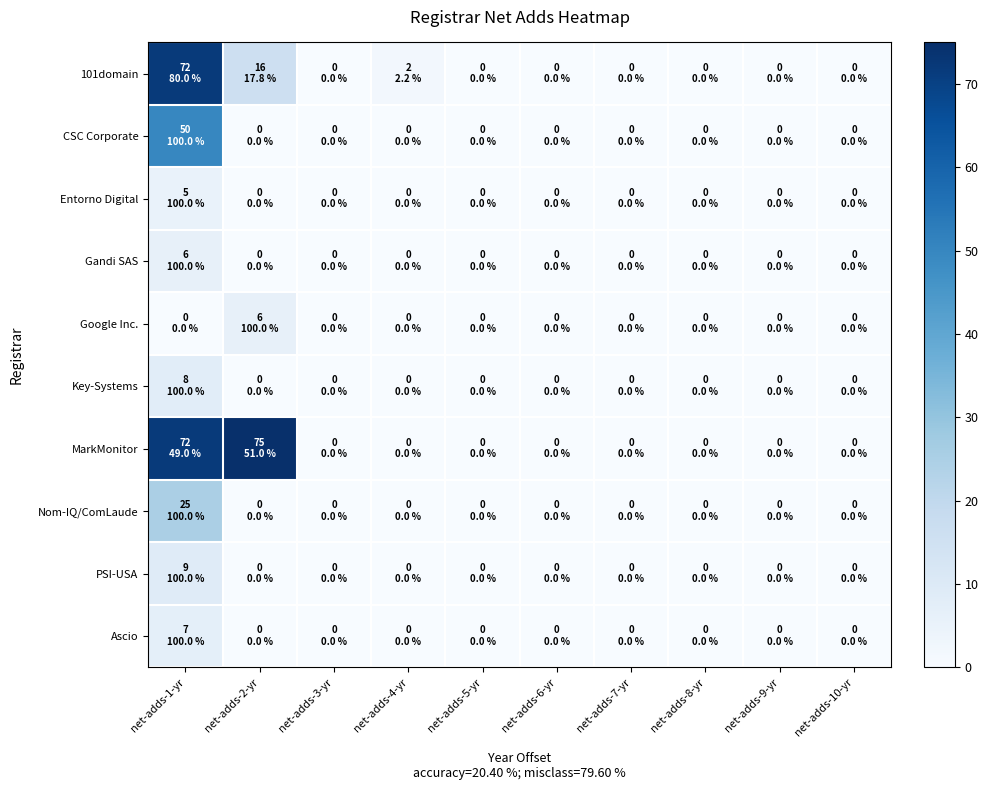

Reading left to right, what are all the values shown in this chart?

101domain: net-adds-1-yr=72	net-adds-2-yr=16	net-adds-3-yr=0	net-adds-4-yr=2	net-adds-5-yr=0	net-adds-6-yr=0	net-adds-7-yr=0	net-adds-8-yr=0	net-adds-9-yr=0	net-adds-10-yr=0
CSC Corporate: net-adds-1-yr=50	net-adds-2-yr=0	net-adds-3-yr=0	net-adds-4-yr=0	net-adds-5-yr=0	net-adds-6-yr=0	net-adds-7-yr=0	net-adds-8-yr=0	net-adds-9-yr=0	net-adds-10-yr=0
Entorno Digital: net-adds-1-yr=5	net-adds-2-yr=0	net-adds-3-yr=0	net-adds-4-yr=0	net-adds-5-yr=0	net-adds-6-yr=0	net-adds-7-yr=0	net-adds-8-yr=0	net-adds-9-yr=0	net-adds-10-yr=0
Gandi SAS: net-adds-1-yr=6	net-adds-2-yr=0	net-adds-3-yr=0	net-adds-4-yr=0	net-adds-5-yr=0	net-adds-6-yr=0	net-adds-7-yr=0	net-adds-8-yr=0	net-adds-9-yr=0	net-adds-10-yr=0
Google Inc.: net-adds-1-yr=0	net-adds-2-yr=6	net-adds-3-yr=0	net-adds-4-yr=0	net-adds-5-yr=0	net-adds-6-yr=0	net-adds-7-yr=0	net-adds-8-yr=0	net-adds-9-yr=0	net-adds-10-yr=0
Key-Systems: net-adds-1-yr=8	net-adds-2-yr=0	net-adds-3-yr=0	net-adds-4-yr=0	net-adds-5-yr=0	net-adds-6-yr=0	net-adds-7-yr=0	net-adds-8-yr=0	net-adds-9-yr=0	net-adds-10-yr=0
MarkMonitor: net-adds-1-yr=72	net-adds-2-yr=75	net-adds-3-yr=0	net-adds-4-yr=0	net-adds-5-yr=0	net-adds-6-yr=0	net-adds-7-yr=0	net-adds-8-yr=0	net-adds-9-yr=0	net-adds-10-yr=0
Nom-IQ/ComLaude: net-adds-1-yr=25	net-adds-2-yr=0	net-adds-3-yr=0	net-adds-4-yr=0	net-adds-5-yr=0	net-adds-6-yr=0	net-adds-7-yr=0	net-adds-8-yr=0	net-adds-9-yr=0	net-adds-10-yr=0
PSI-USA: net-adds-1-yr=9	net-adds-2-yr=0	net-adds-3-yr=0	net-adds-4-yr=0	net-adds-5-yr=0	net-adds-6-yr=0	net-adds-7-yr=0	net-adds-8-yr=0	net-adds-9-yr=0	net-adds-10-yr=0
Ascio: net-adds-1-yr=7	net-adds-2-yr=0	net-adds-3-yr=0	net-adds-4-yr=0	net-adds-5-yr=0	net-adds-6-yr=0	net-adds-7-yr=0	net-adds-8-yr=0	net-adds-9-yr=0	net-adds-10-yr=0